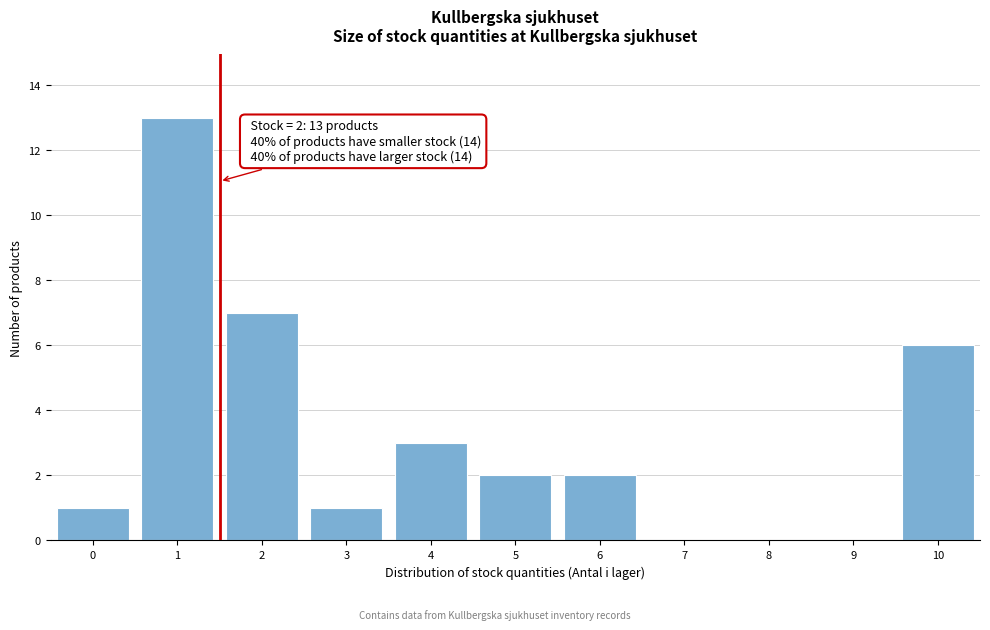

Reading left to right, transcribe all the data shown in this chart.

0=1	1=13	2=7	3=1	4=3	5=2	6=2	7=0	8=0	9=0	10=6